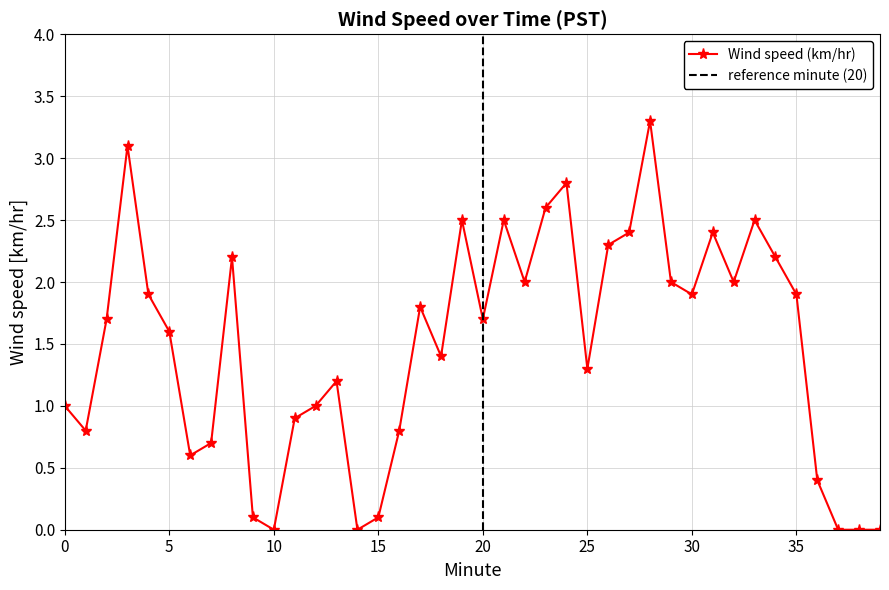

What is the maximum value shown in the chart?

3.3